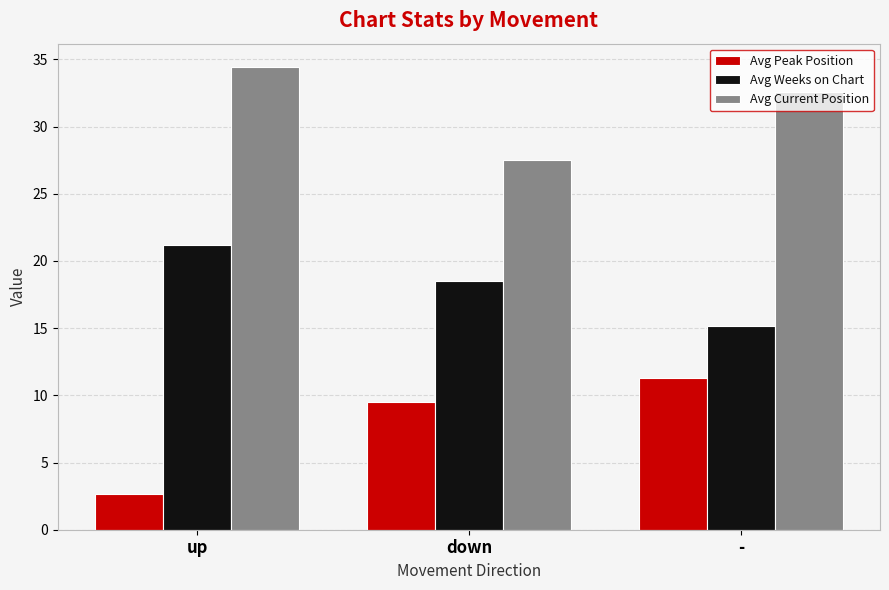

Reading left to right, what are all the values shown in this chart?

Avg Peak Position: 2.6	9.5	11.3
Avg Weeks on Chart: 21.2	18.5	15.1
Avg Current Position: 34.5	27.5	32.6